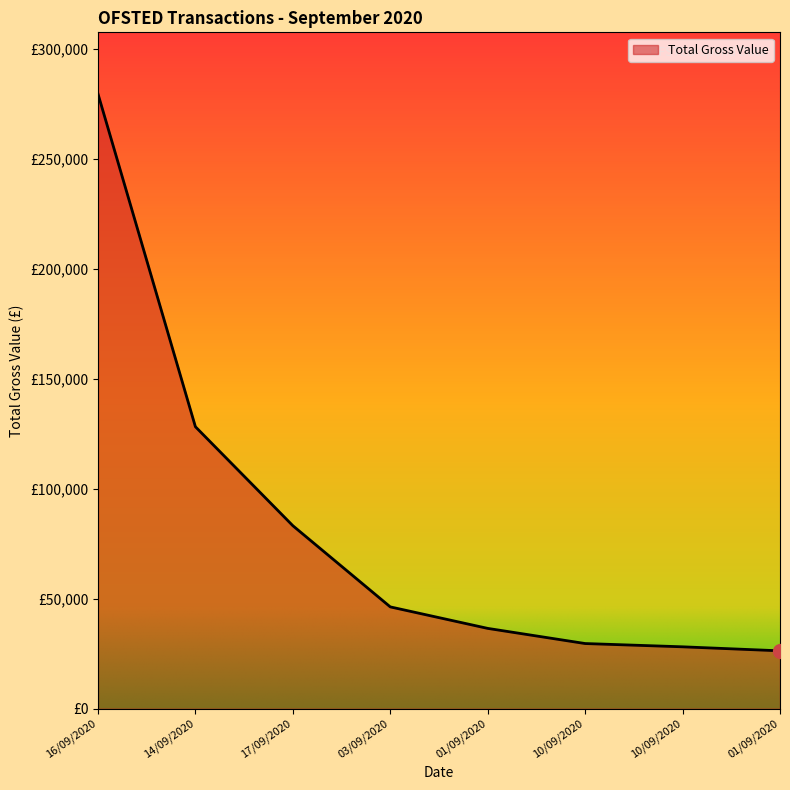

List the labels in order of value, largest first.

16/09/2020, 14/09/2020, 17/09/2020, 03/09/2020, 01/09/2020, 10/09/2020, 10/09/2020, 01/09/2020